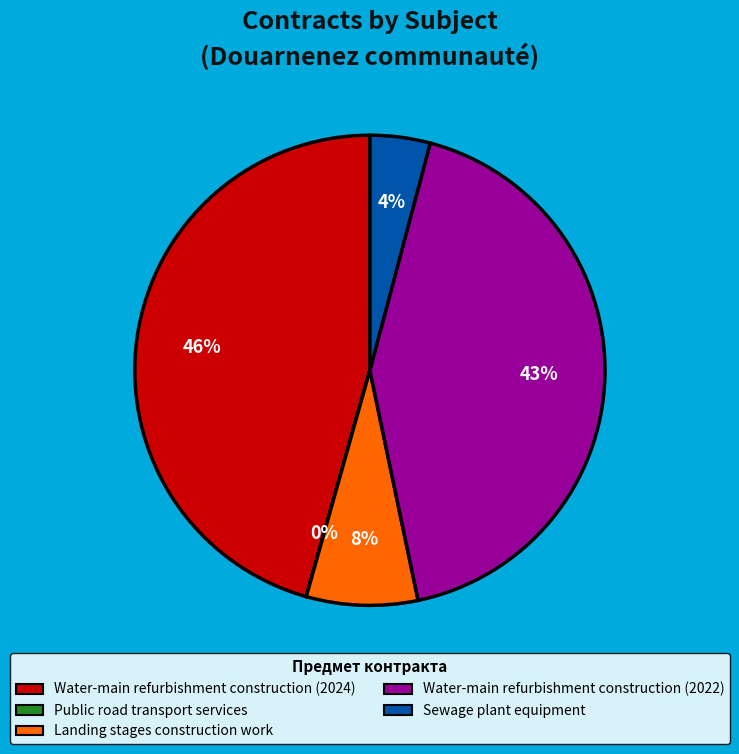

To the nearest percent, what percentage of the pie is Water-main refurbishment construction (2024)?

46%